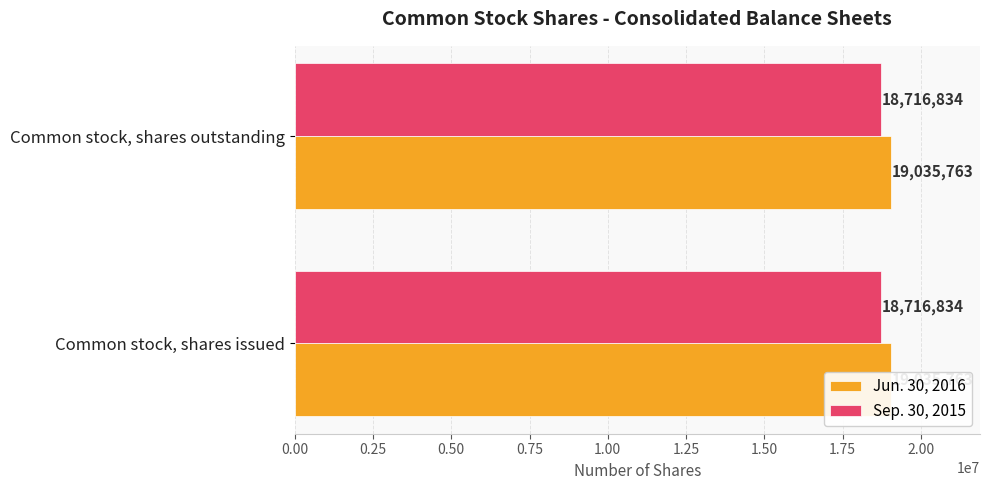

How many data points does each series have?

2